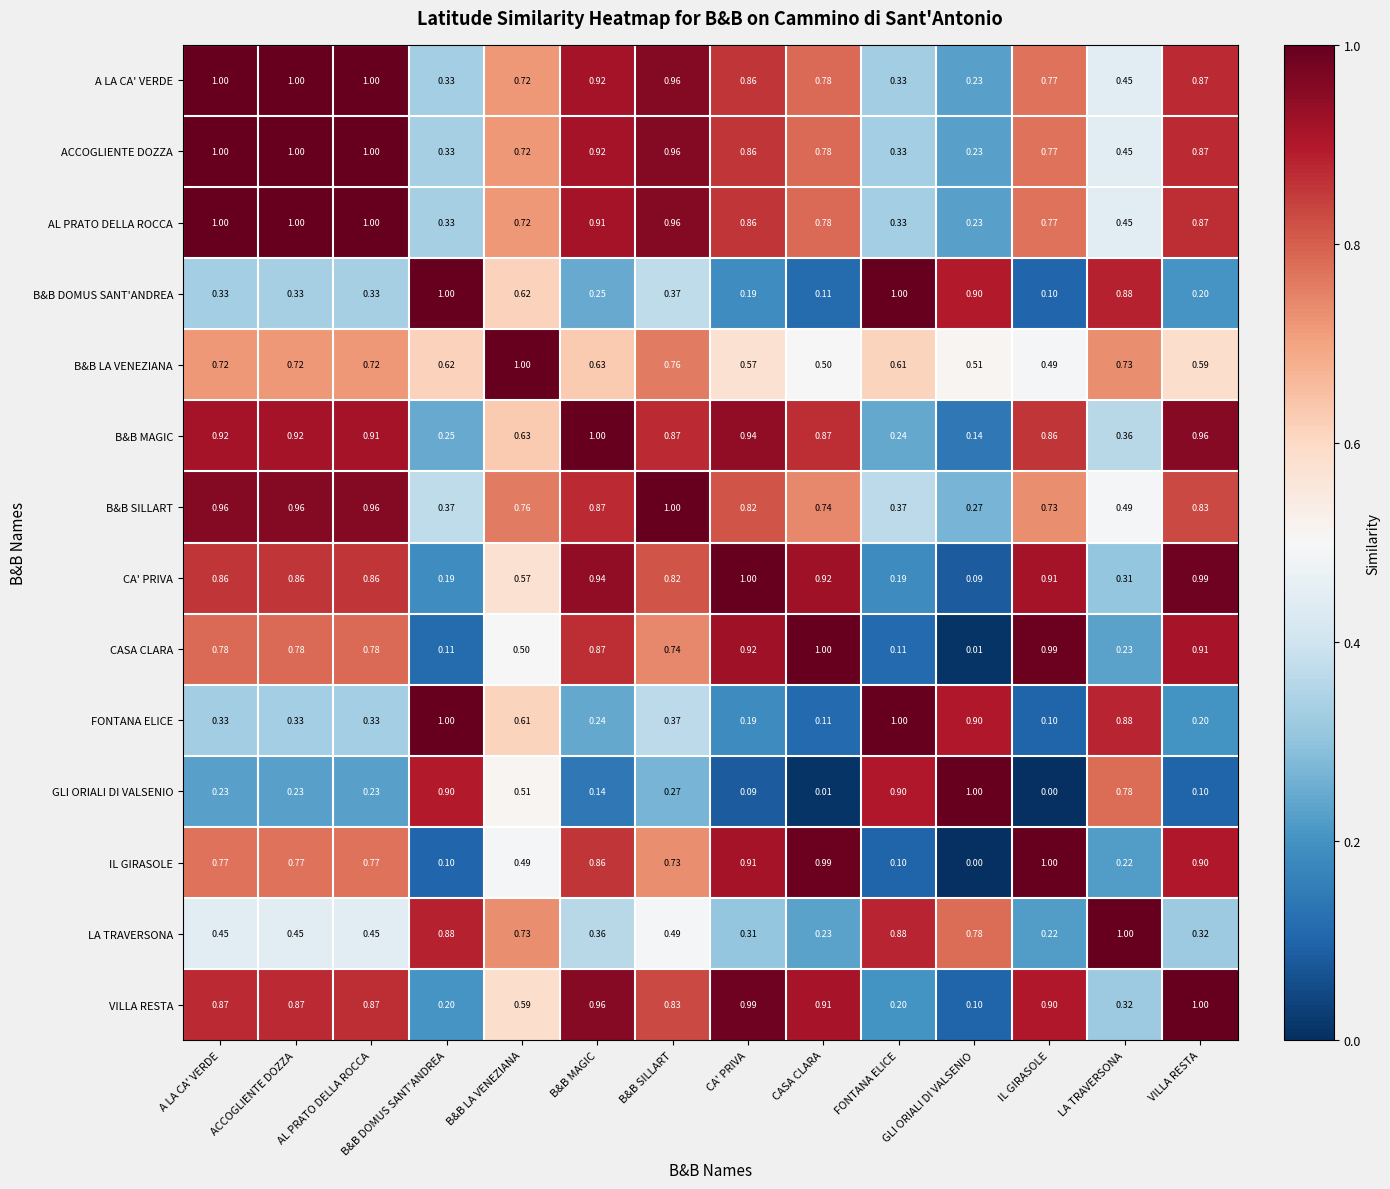

At which label does B&B SILLART reach its minimum?

GLI ORIALI DI VALSENIO